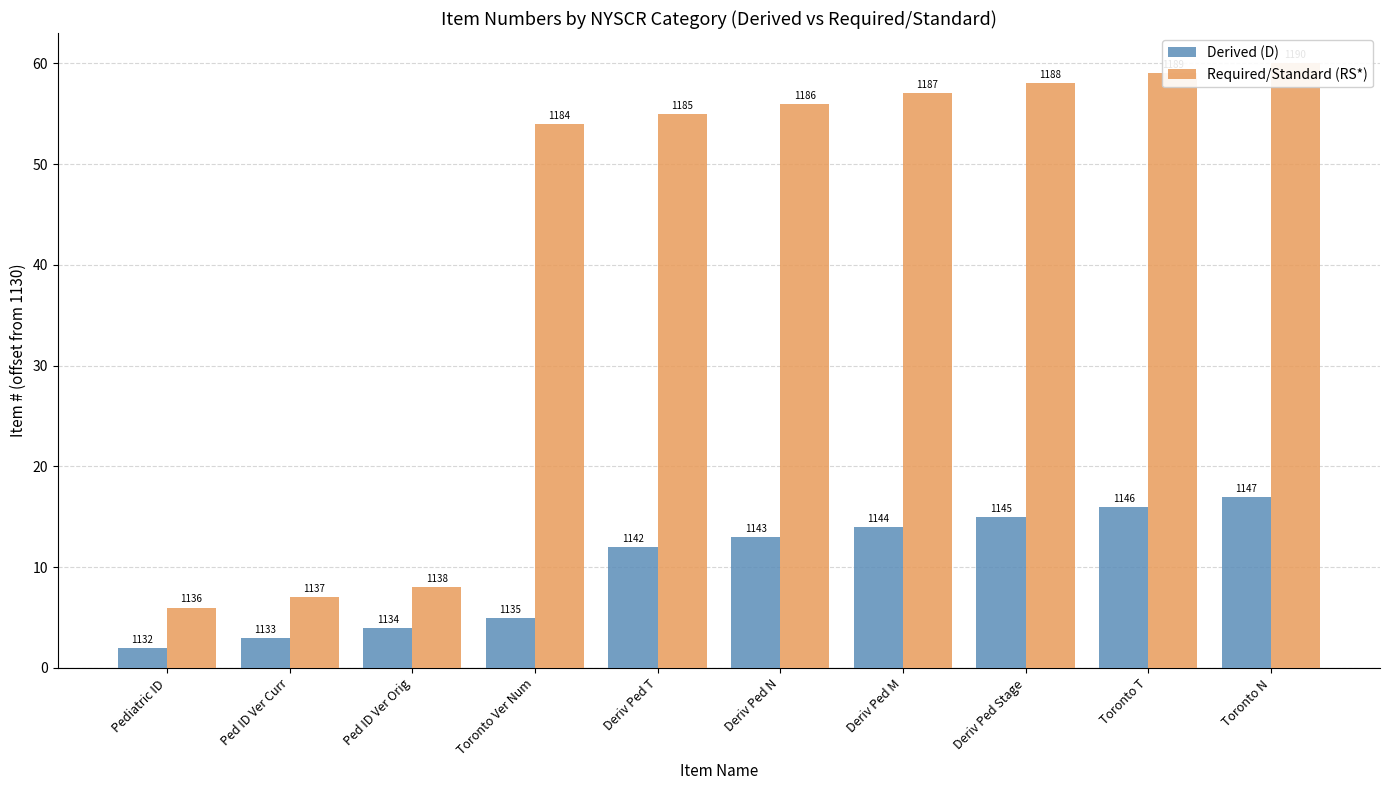

Reading left to right, what are all the values shown in this chart?

Derived (D): 2	3	4	5	12	13	14	15	16	17
Required/Standard (RS*): 6	7	8	54	55	56	57	58	59	60